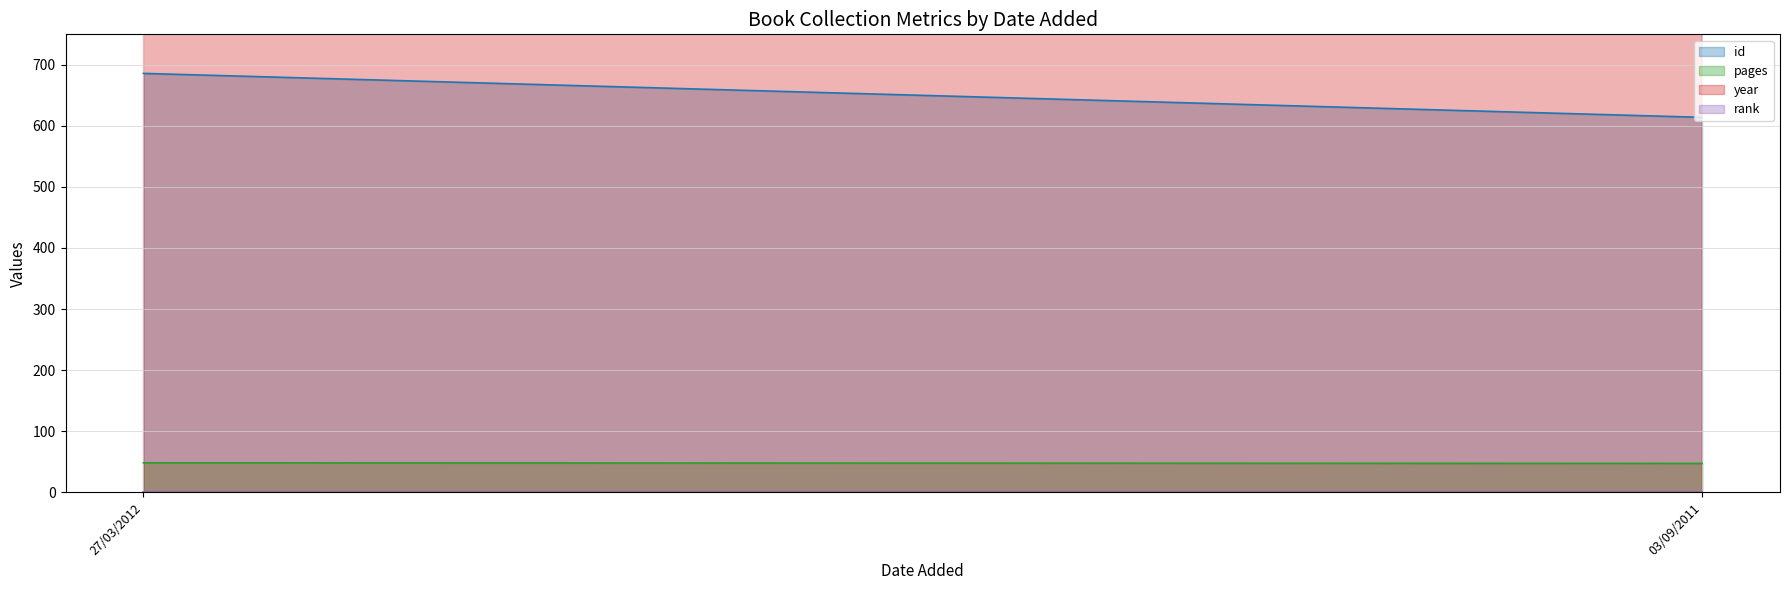

Between 27/03/2012 and 03/09/2011, which series saw the biggest shift?

id (line)